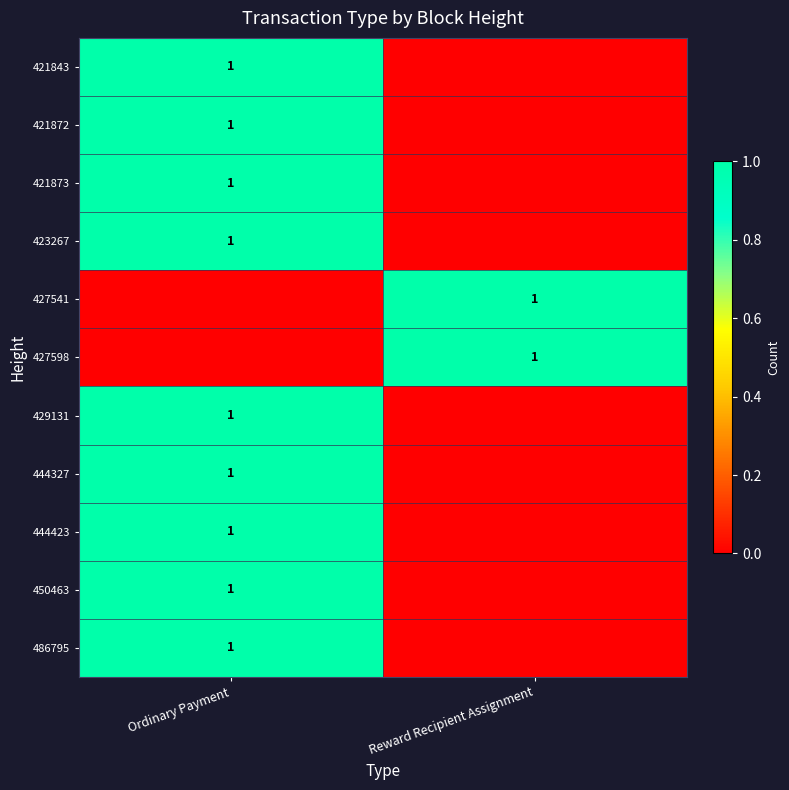

Is it true that 427598 equals 1 at Reward Recipient Assignment?

True